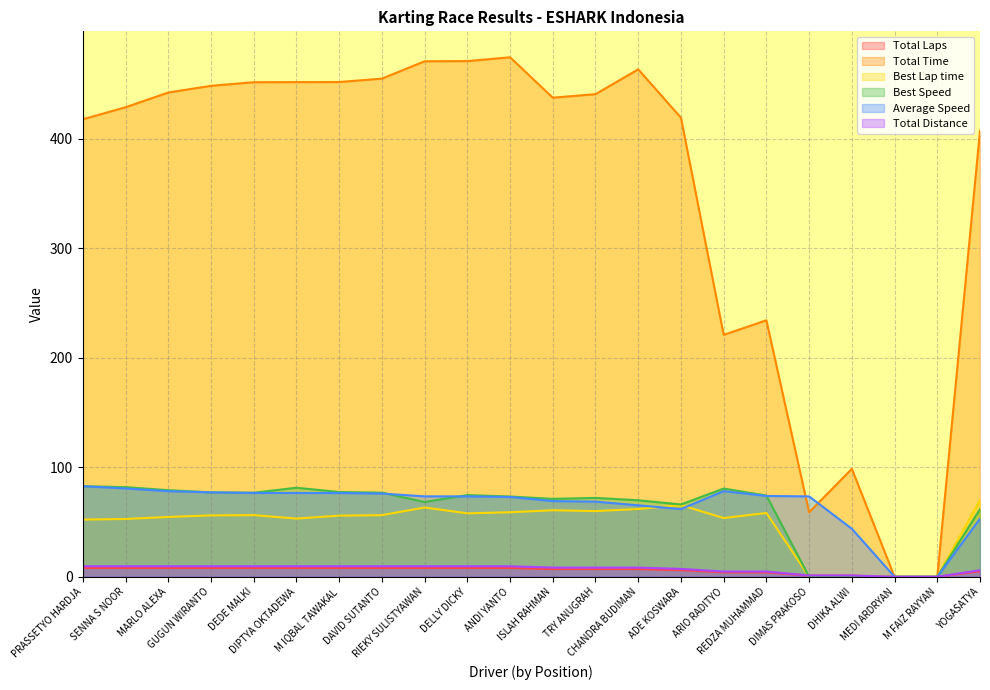

What is the sum of the Total Time values at TRY ANUGRAH and YOGASATYA?

847.9